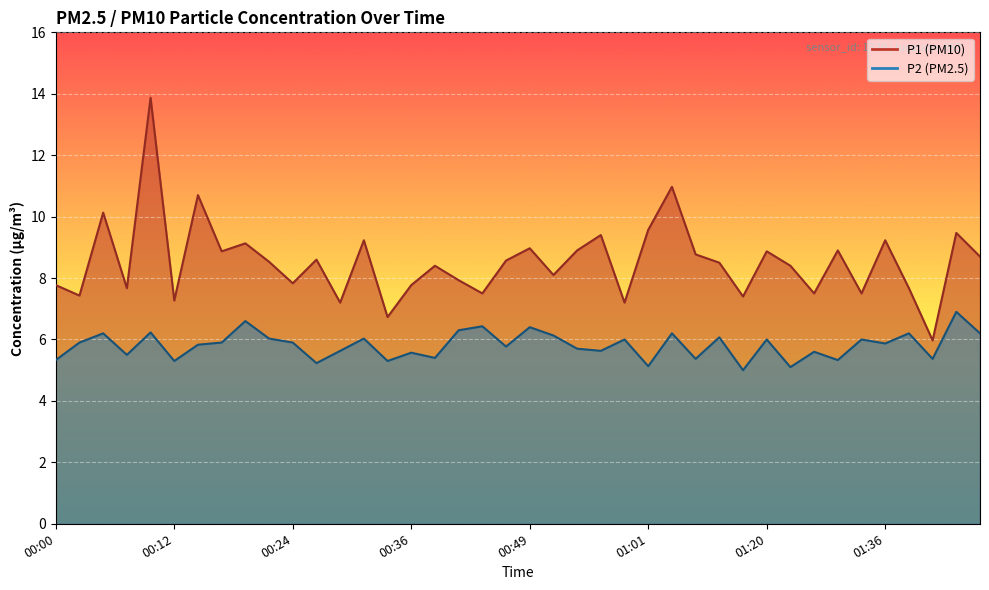

How many values in the P2 series exceed 5?

39